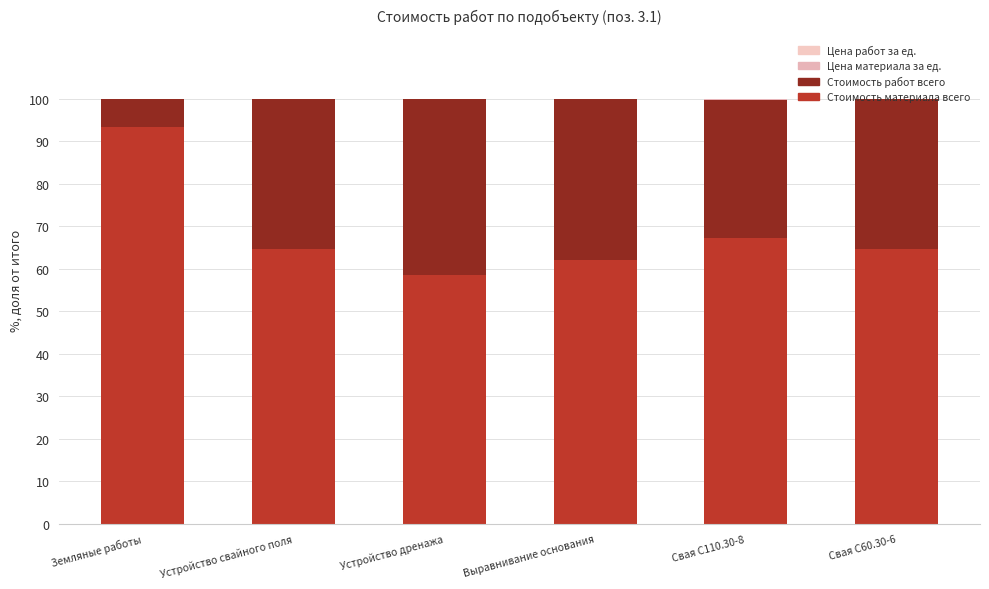

At which label does Стоимость работ всего first exceed 35?

Устройство свайного поля